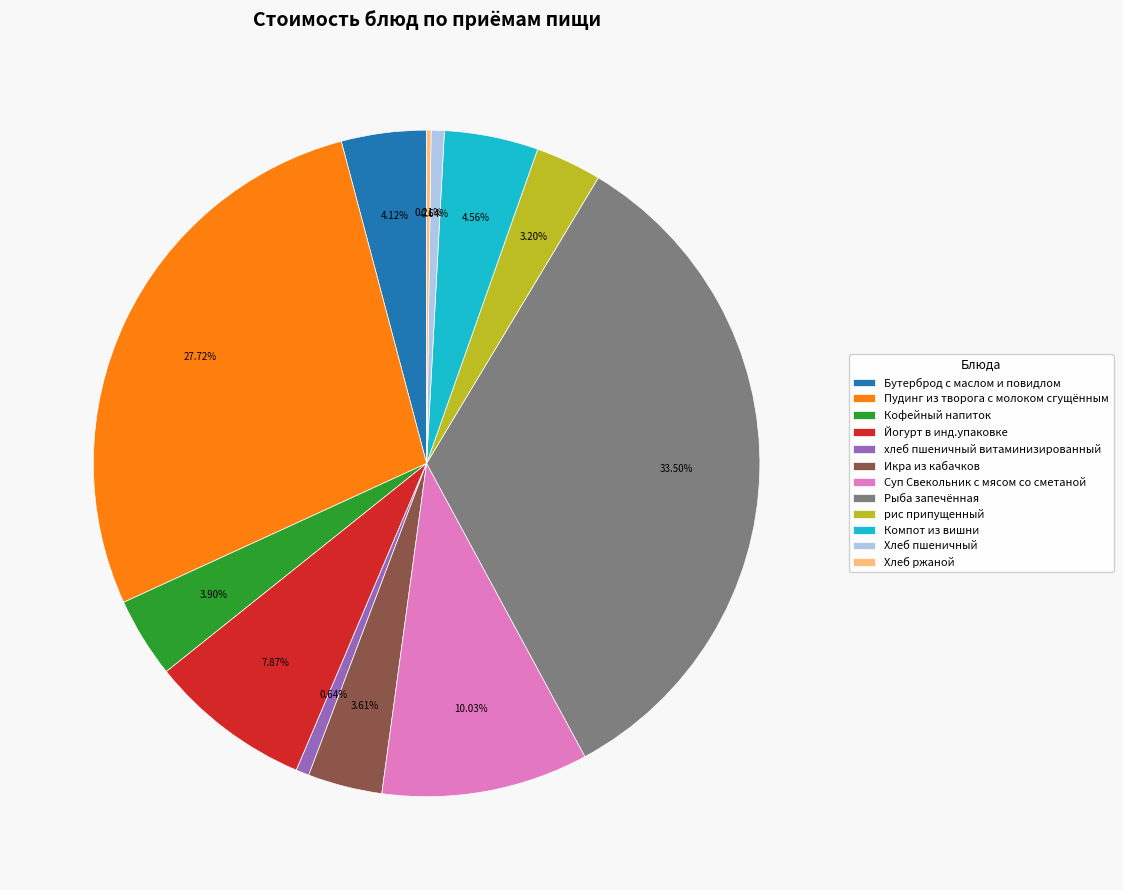

Does Компот из вишни account for over 50% of the chart?

No